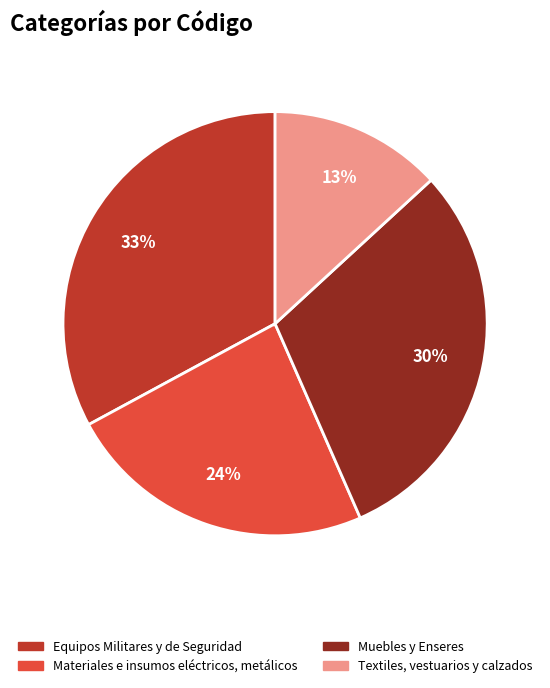

Count the number of slices in the pie.

4